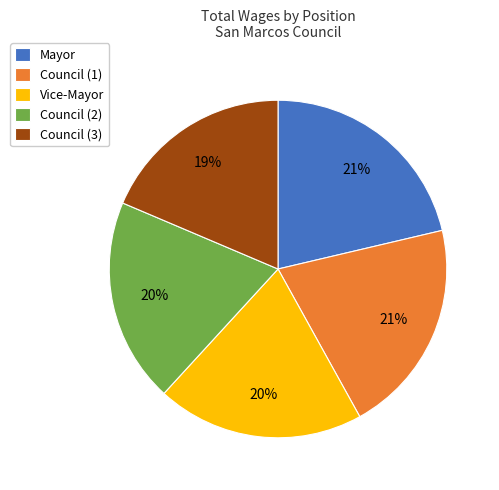

To the nearest percent, what is the difference between the Council (3) and Vice-Mayor slice percentages?

1%